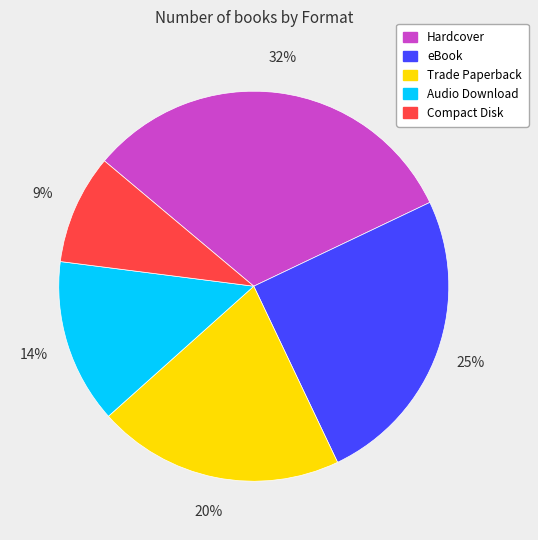

Which slice is the largest?

Hardcover